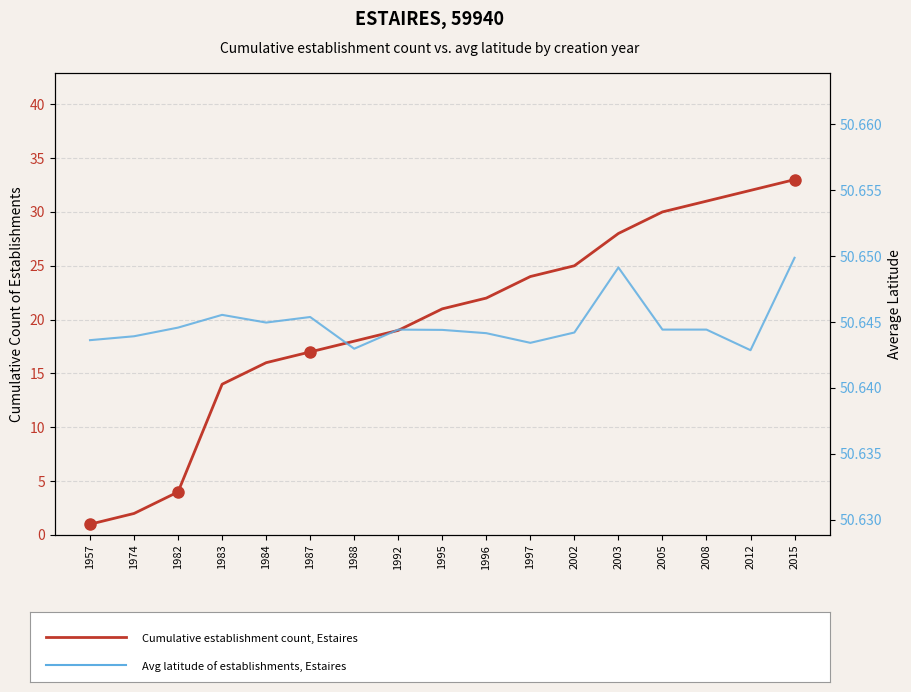

At which label does Cumulative establishment count, Estaires reach its peak?

2015